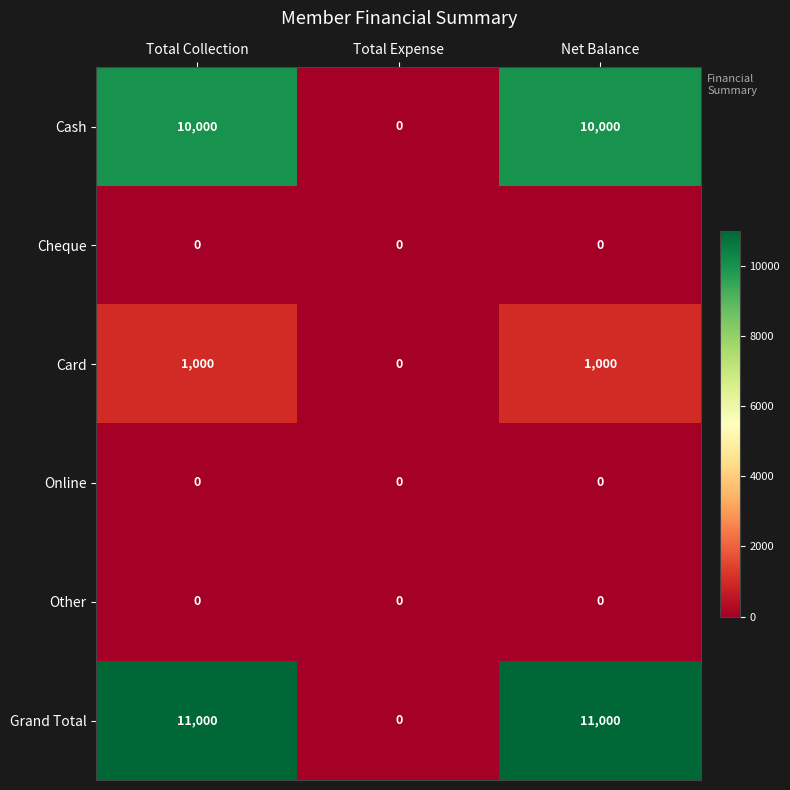

Which series has the largest range (max minus min)?

Grand Total